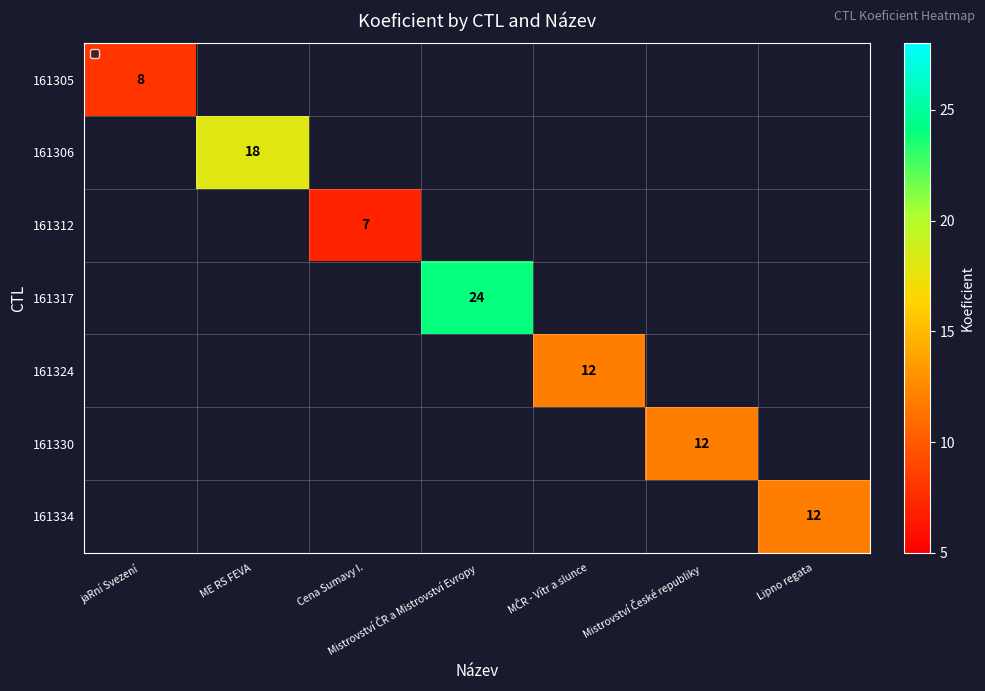

Which has a higher value, jaRní Svezení or Mistrovství ČR a Mistrovství Evropy?

Mistrovství ČR a Mistrovství Evropy